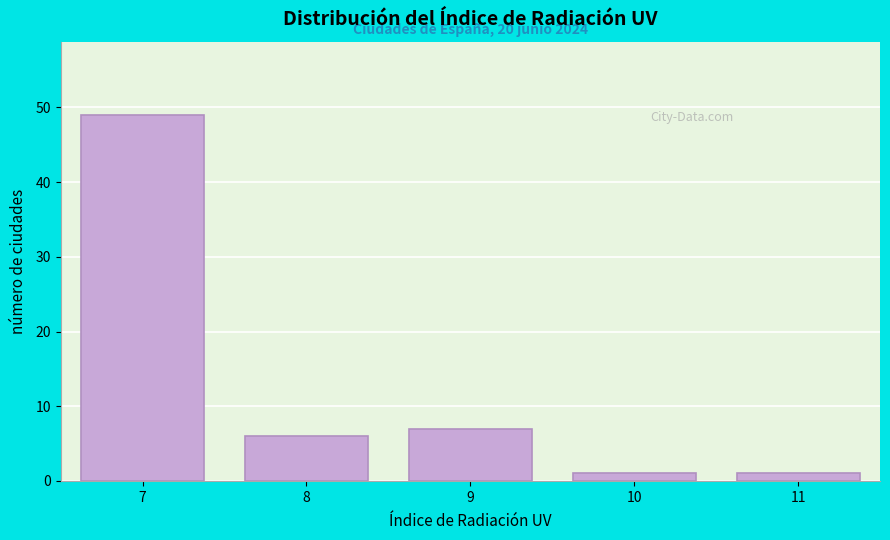

Which range on the x-axis has the tallest bar?

6.5 to 7.5